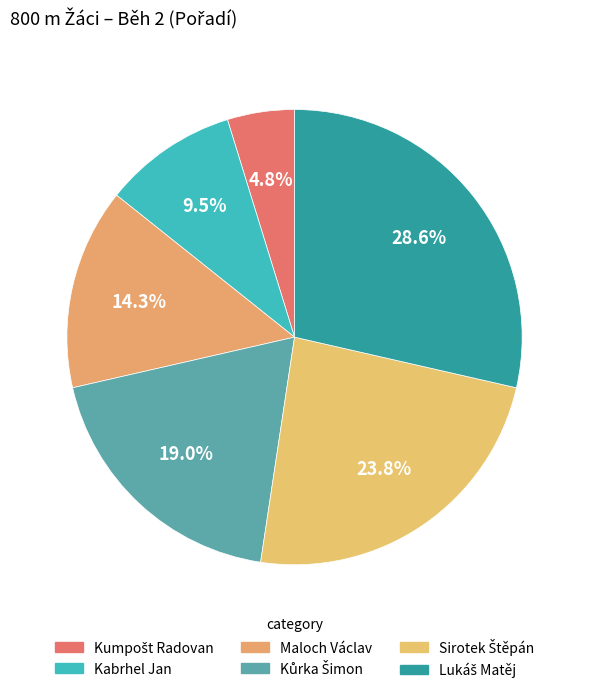

Combined, do Kumpošt Radovan and Sirotek Štěpán account for over 50%?

No